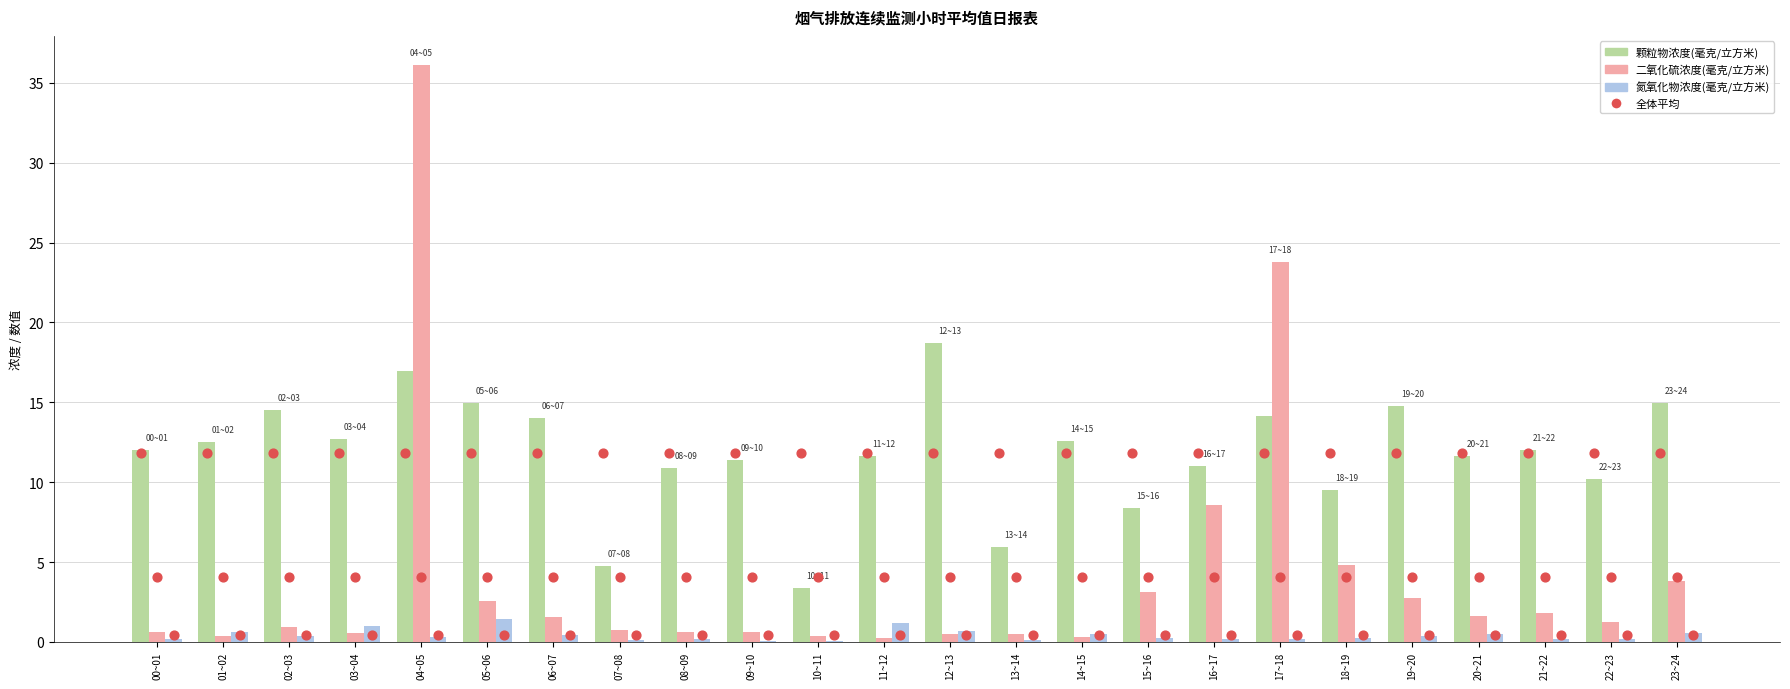

What is the total value across all series at 14~15?

25.2